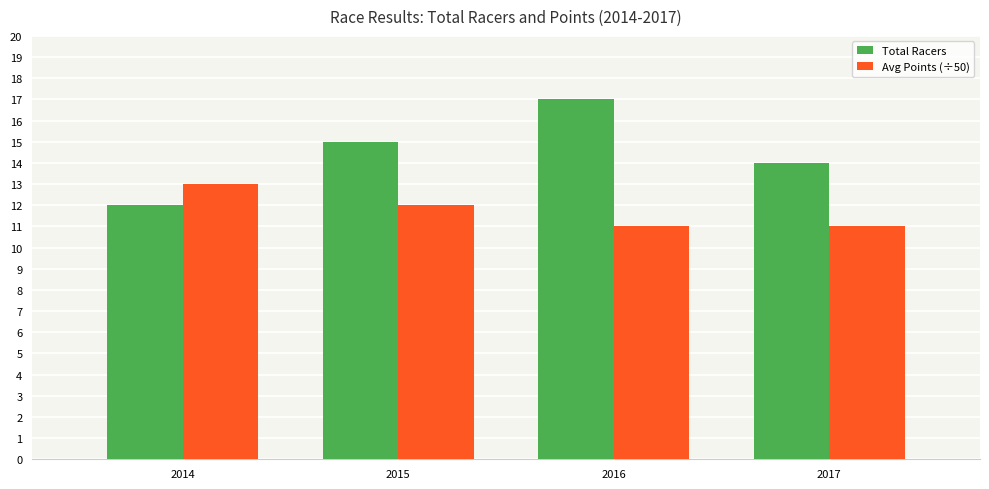

What are all the series names shown in the legend?

Total Racers, Avg Points (÷50)